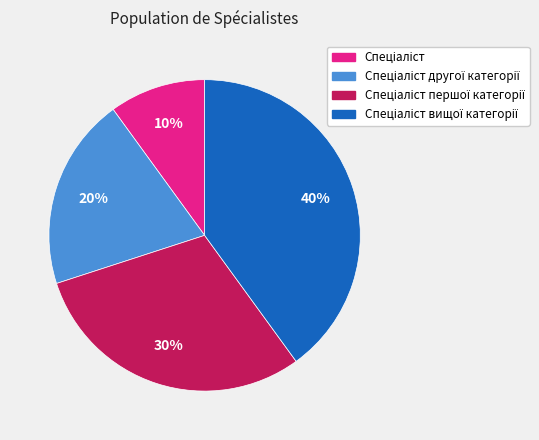

To the nearest percent, what is the difference between the largest and smallest slice percentages?

30%